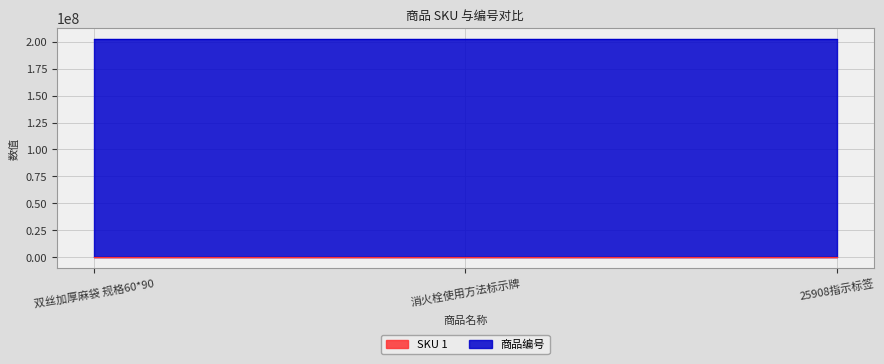

Count the number of values greater than 72145.

2